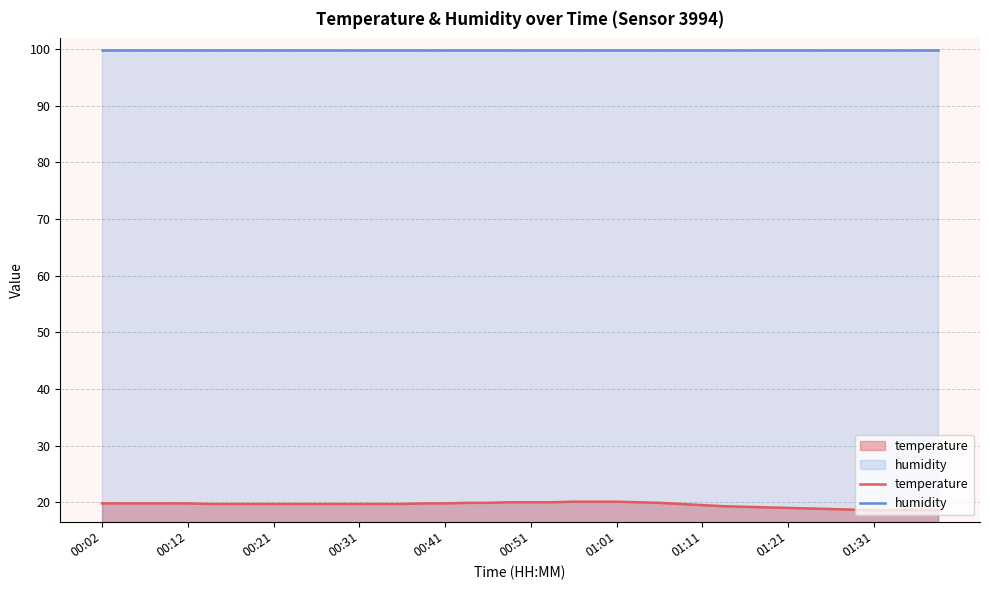

What is the minimum value for temperature?

18.6